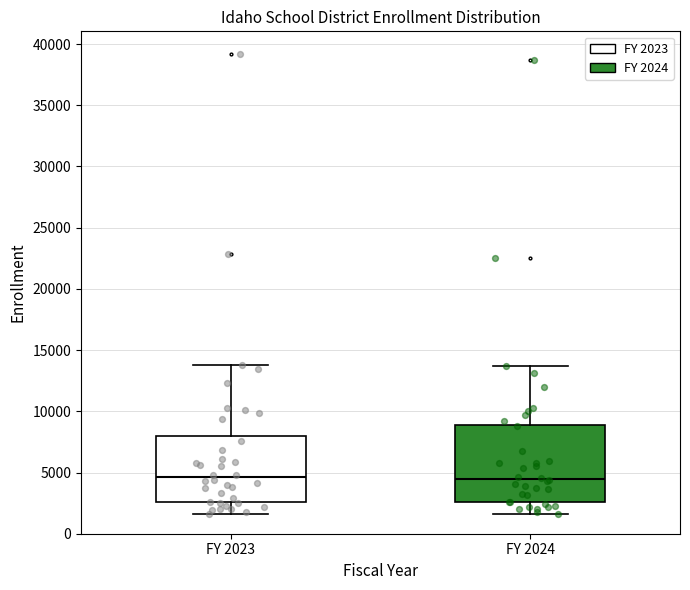

Where does the upper whisker of the box for FY 2023 end on the y-axis? The values are not printed on the chart, so give them approximately, as read against the axis.

14000